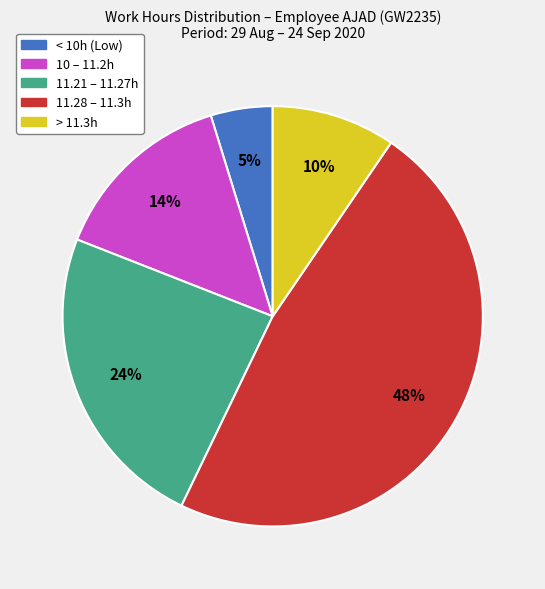

How many segments does this pie chart have?

5